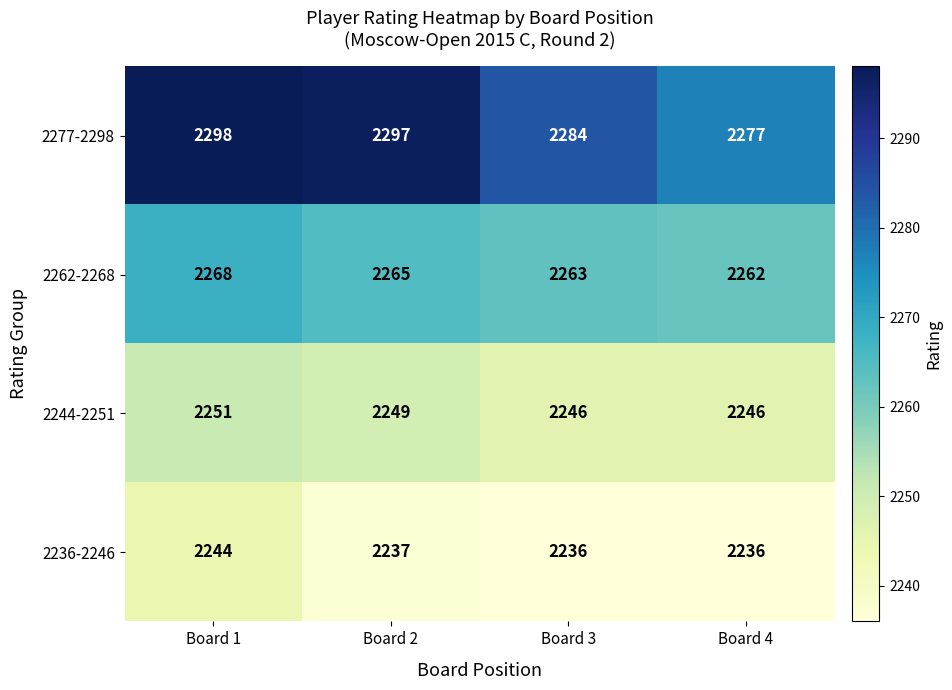

What is the difference between the 2244-2251 values at Board 3 and Board 2?

3